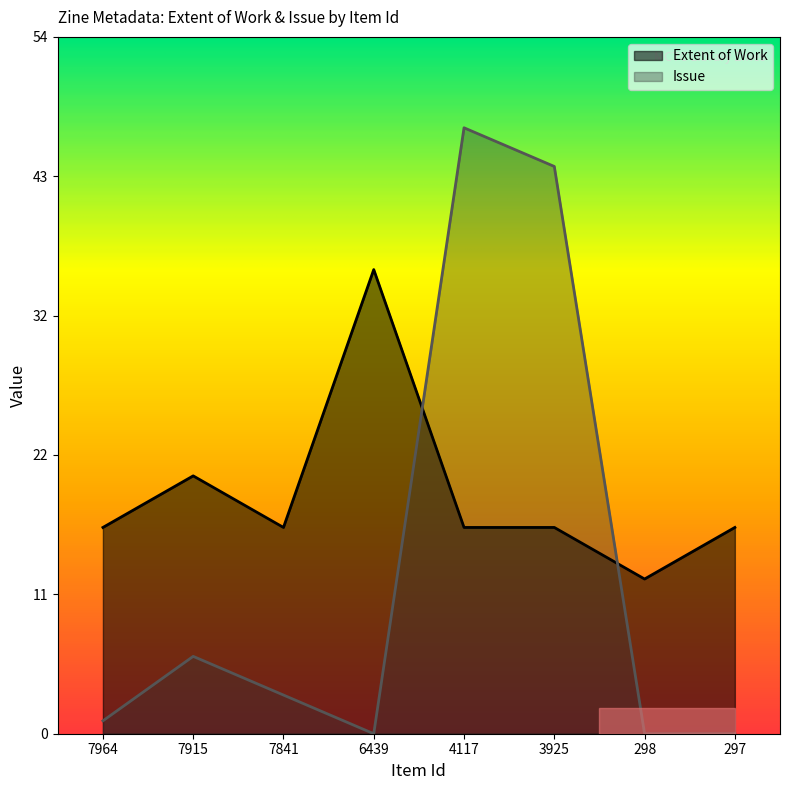

Which series ends up on top after the final intersection of Issue and Extent of Work?

Extent of Work